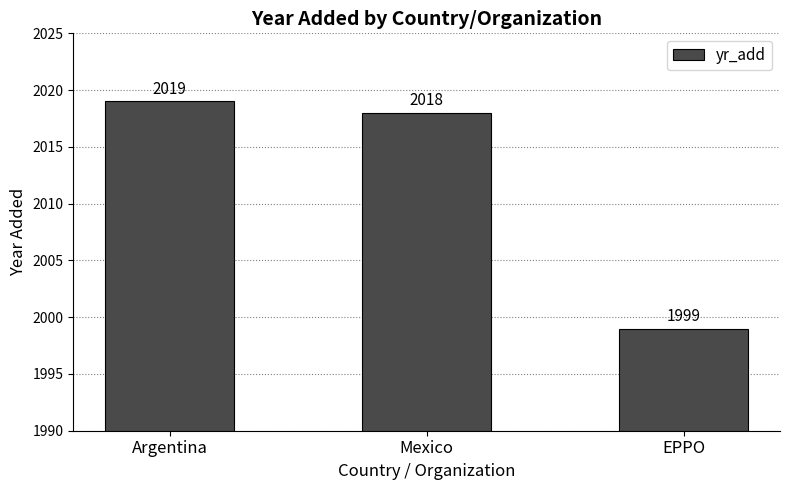

Which label corresponds to the smallest value in the chart?

EPPO